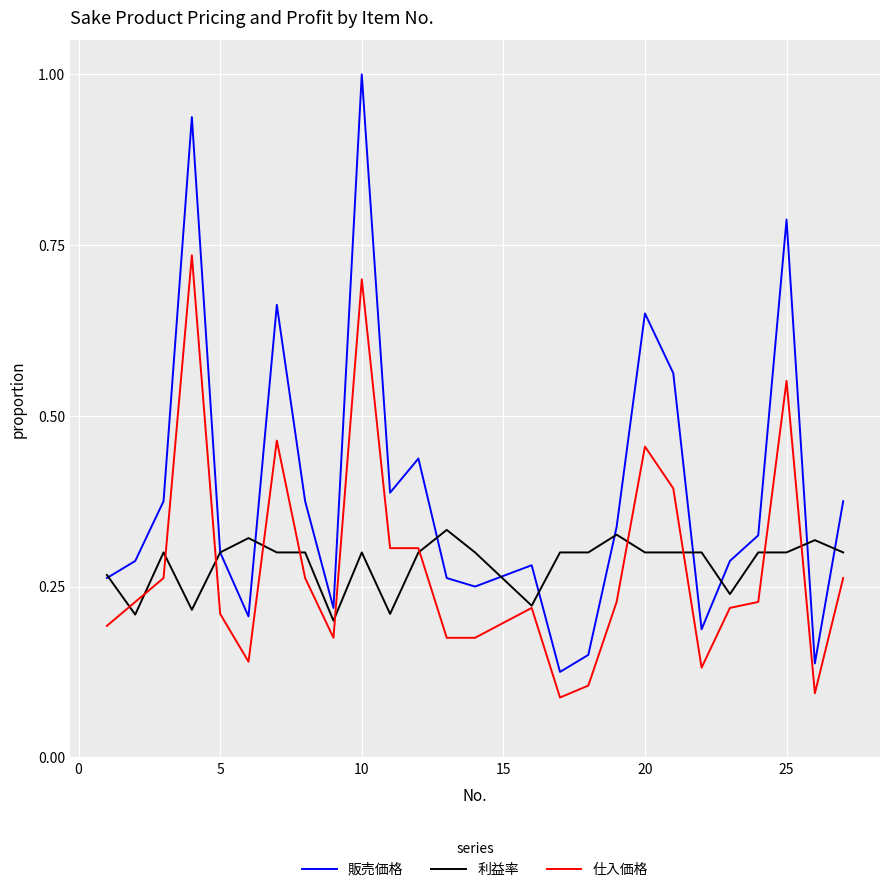

What is the maximum value shown in the chart?

1.0